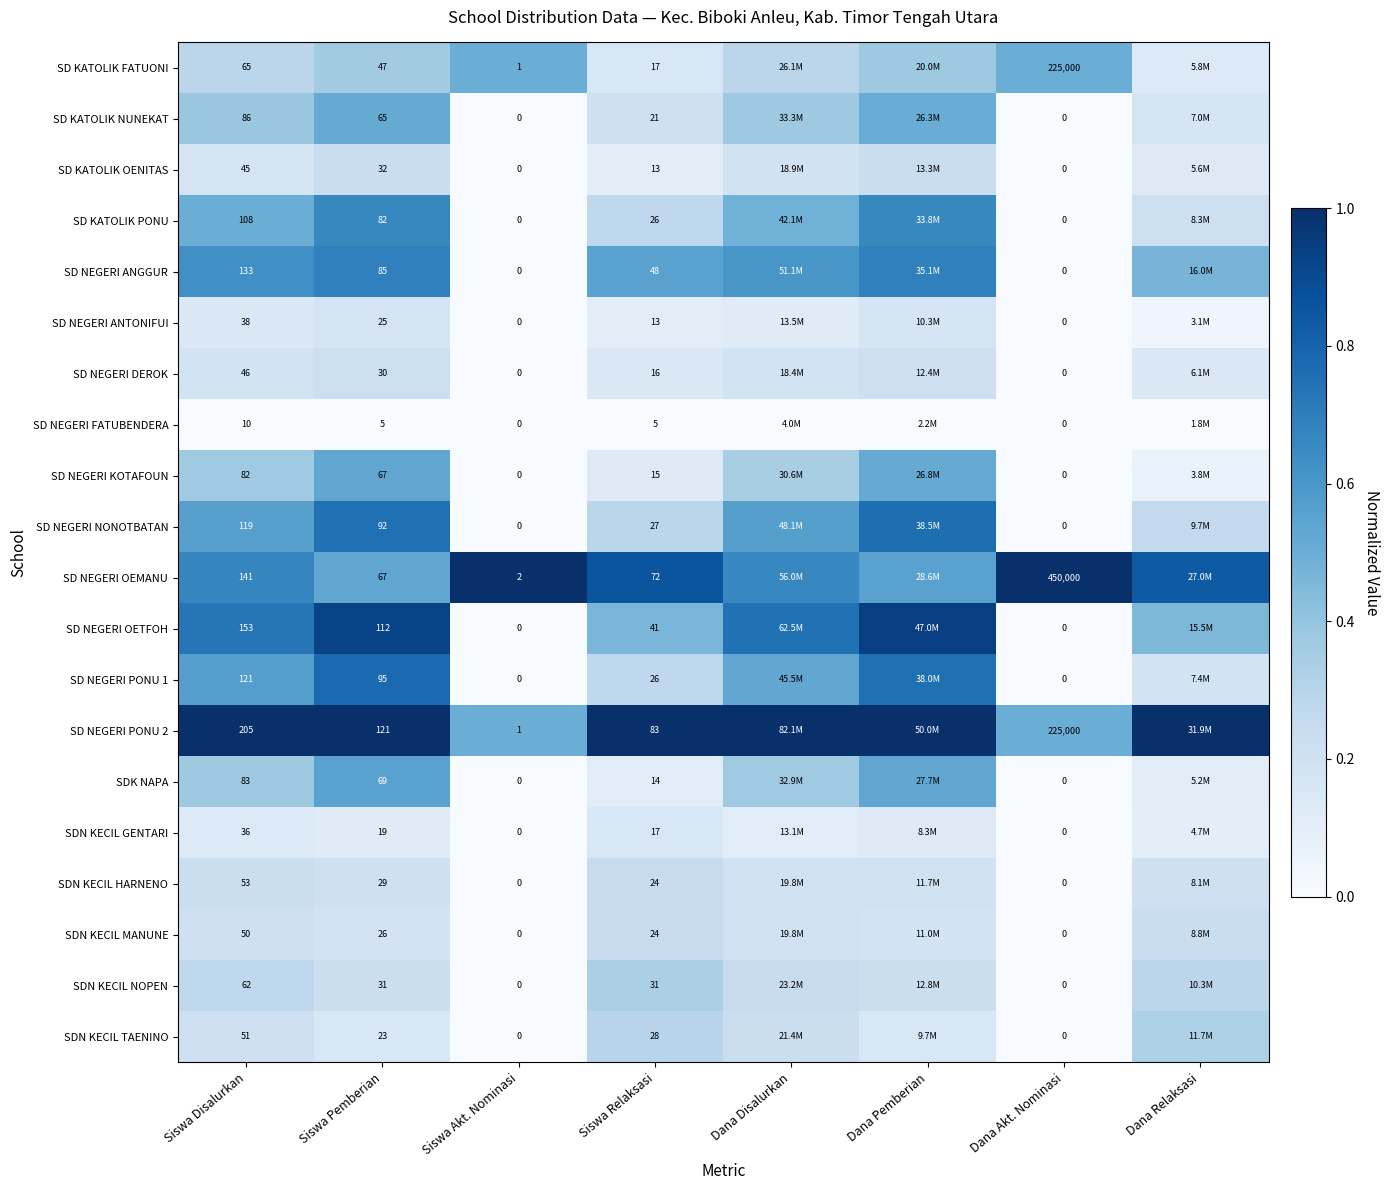

The SDN KECIL HARNENO series shows 0.2 at Siswa Pemberian. True or false?

True